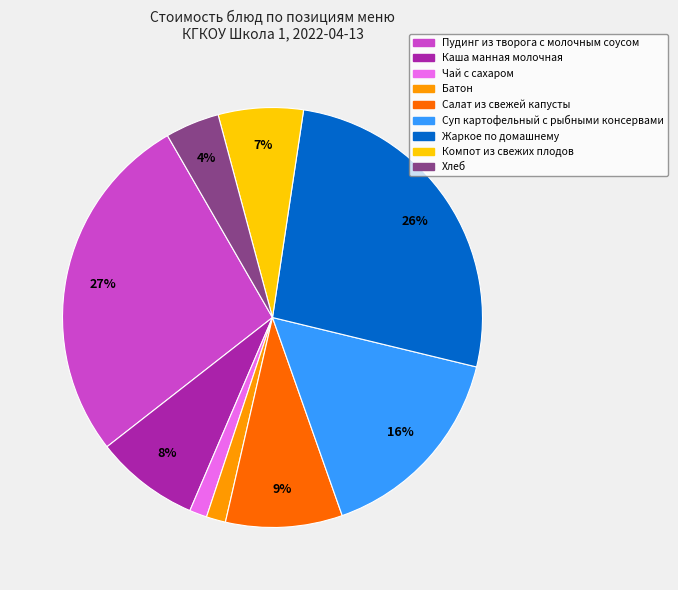

What is the largest slice in the pie chart?

Пудинг из творога с молочным соусом